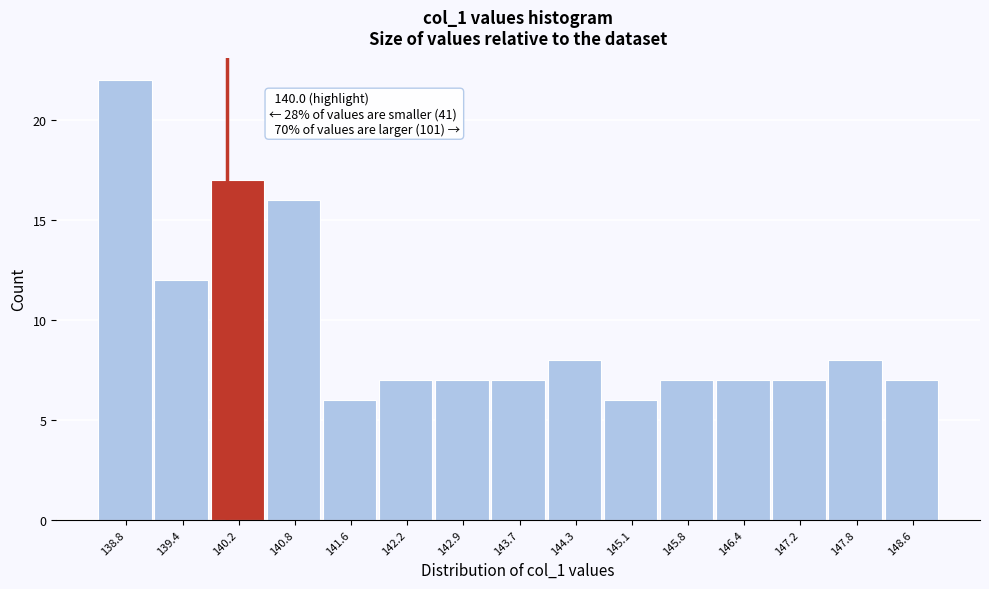

Which range on the x-axis has the tallest bar?

138.4 to 139.1